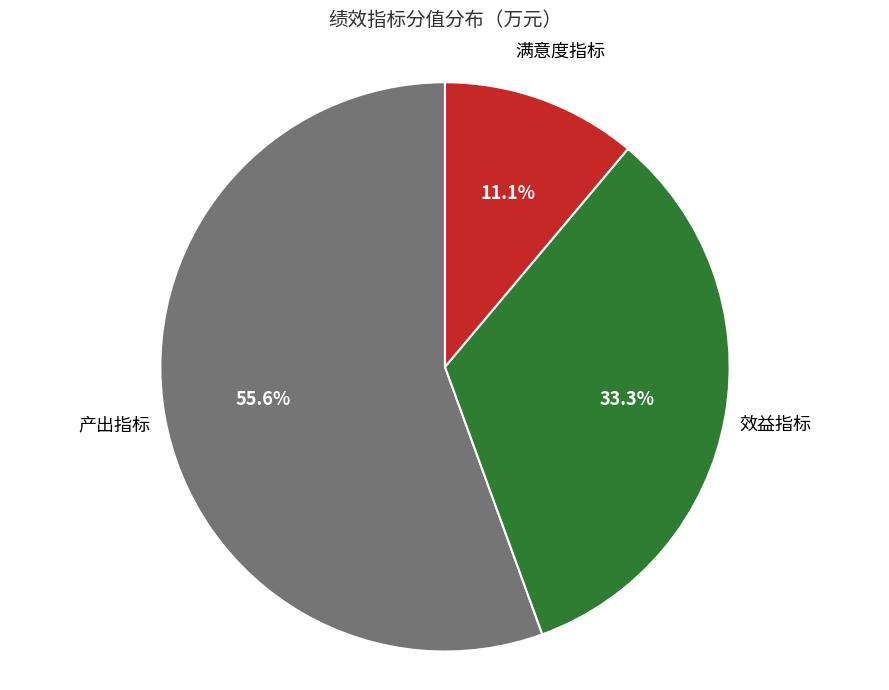

Does any single category account for the majority?

Yes